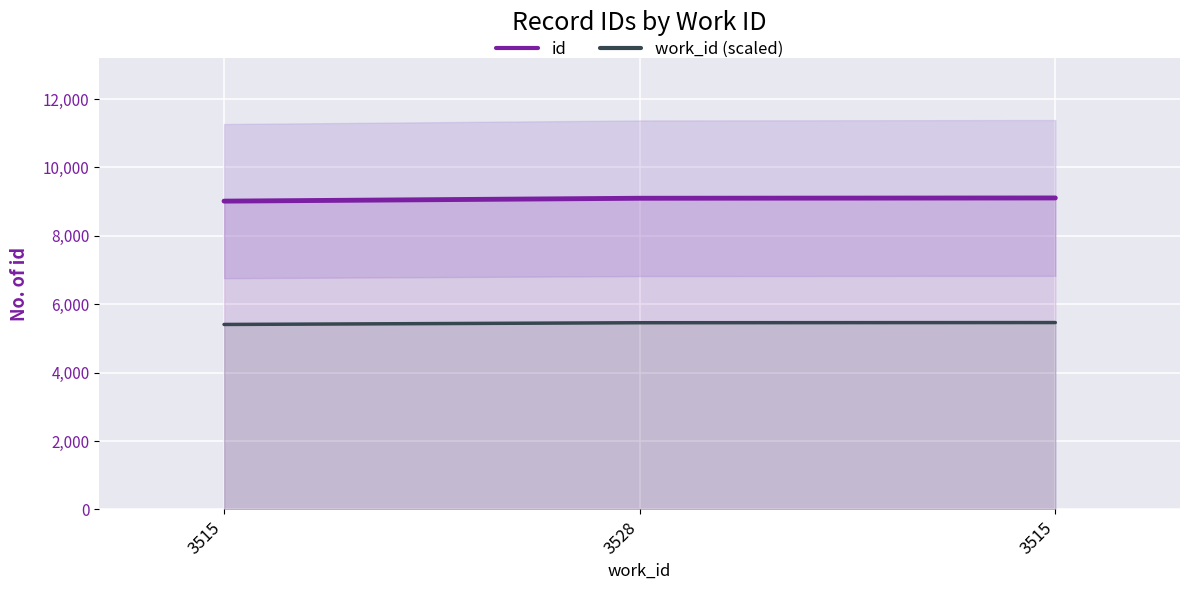

Which label corresponds to the smallest value in the chart?

3515